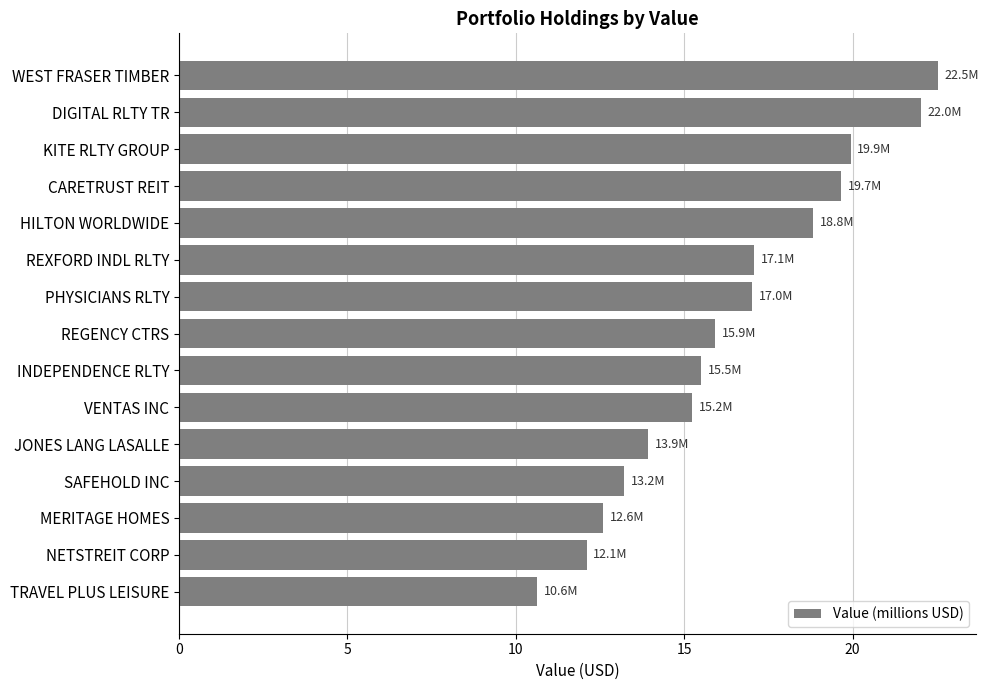

The chart shows a value of 13.9 at JONES LANG LASALLE. True or false?

True